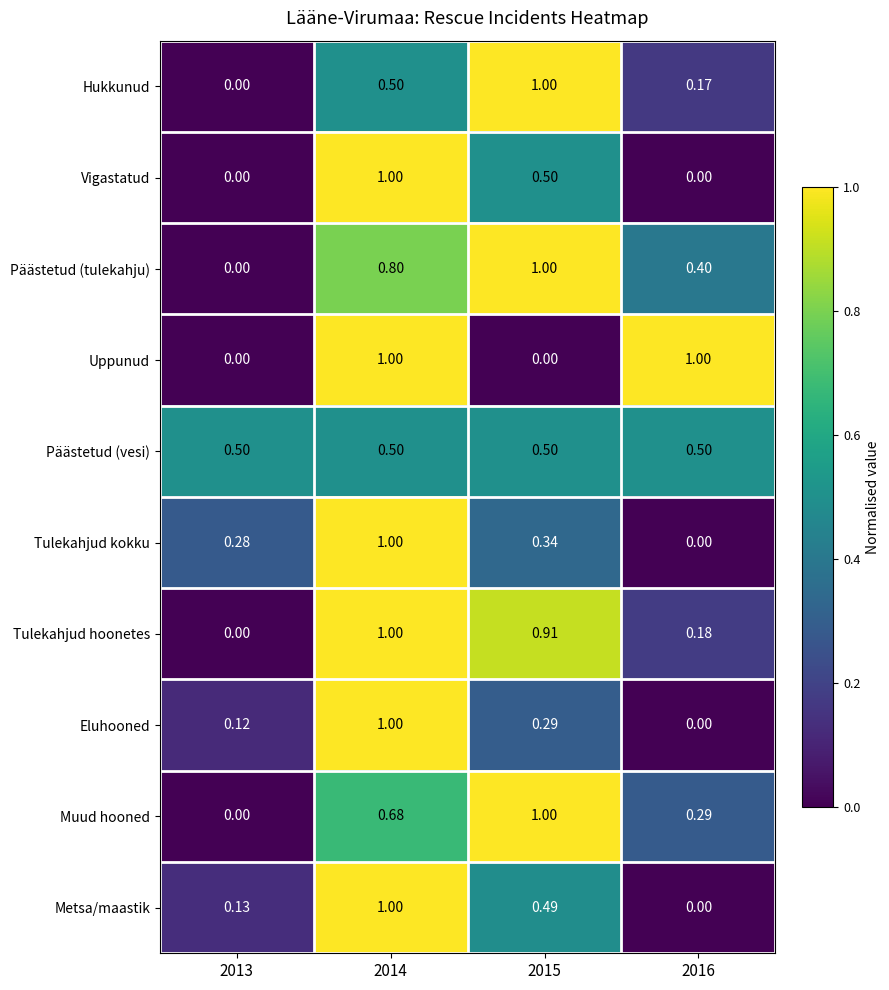

Which series has the largest total across all categories?

Päästetud (tulekahju)